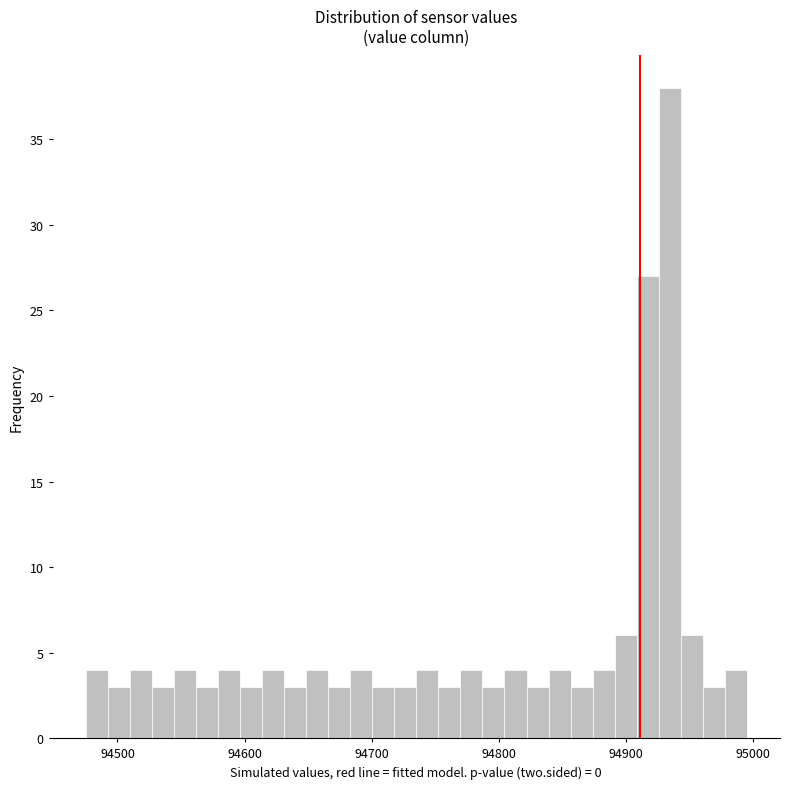

Around what value on the x-axis is the tallest bar? Give the approximate position of its centre, as read against the axis.

94930